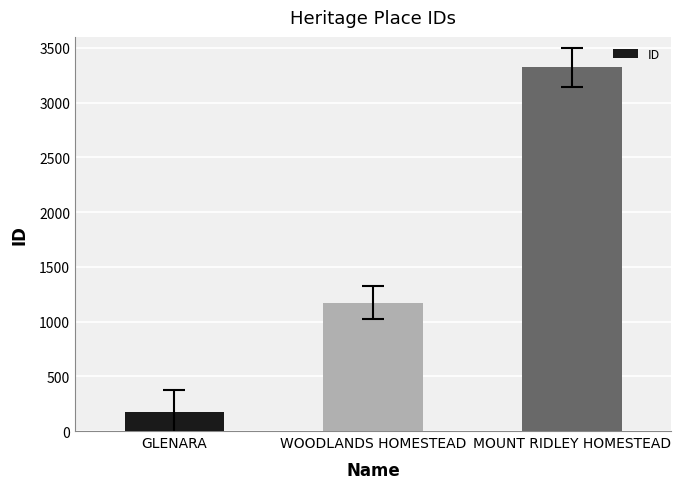

List the labels in order of value, smallest first.

GLENARA, WOODLANDS HOMESTEAD, MOUNT RIDLEY HOMESTEAD